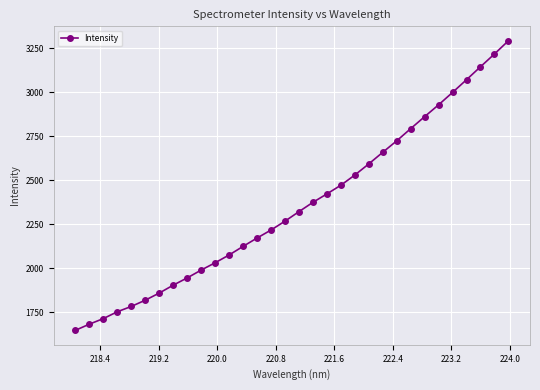

True or false: there are more than 2 points higher than both neighbors.

False